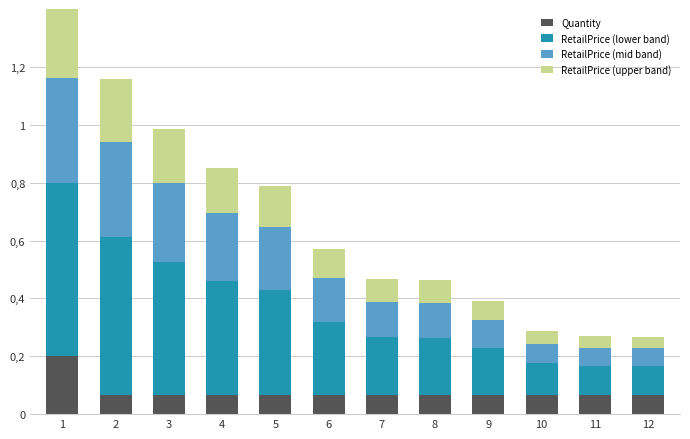

Does the chart contain stacked bars?

Yes